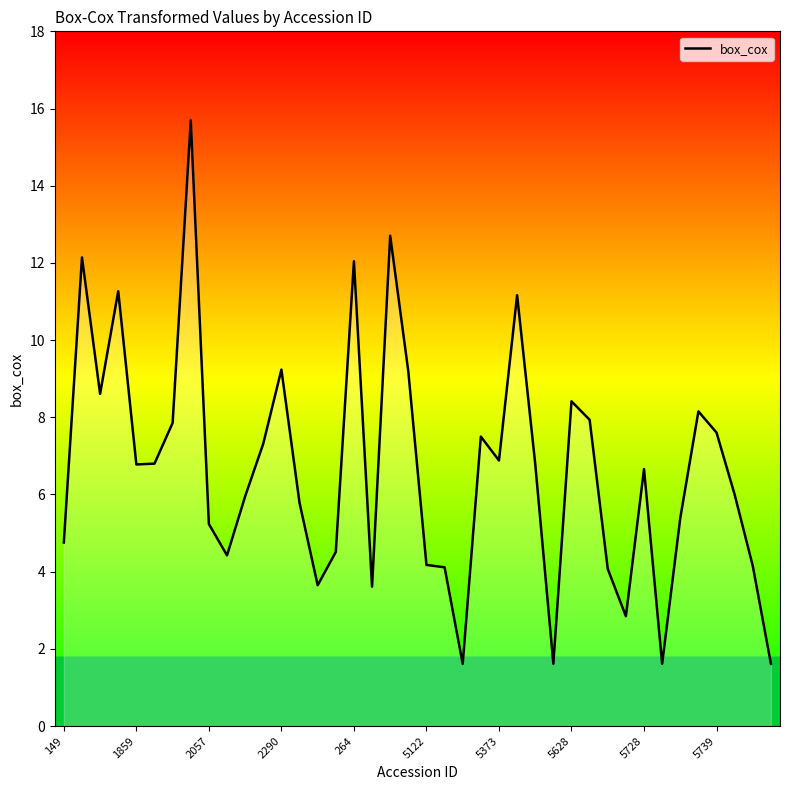

What is the greatest value displayed?

15.7